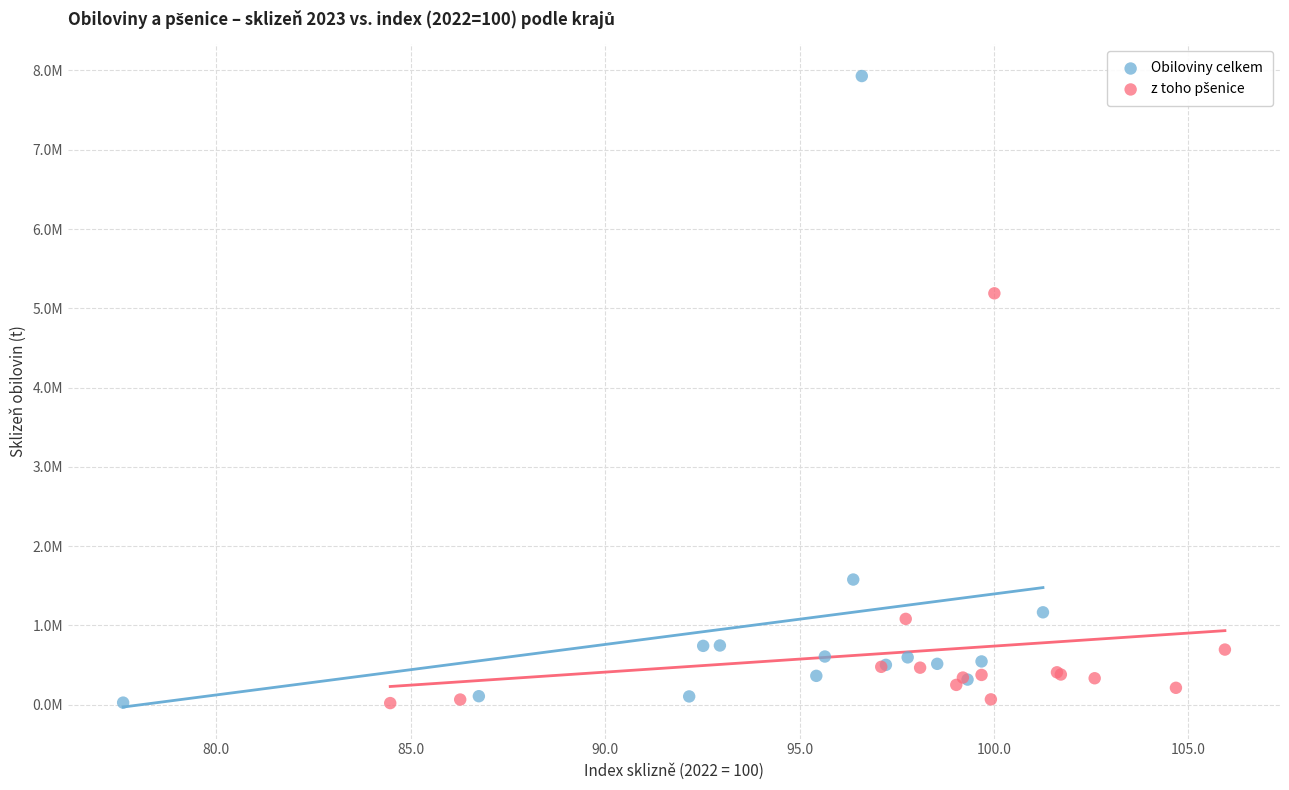

Which series contains the highest Y value?

Obiloviny celkem